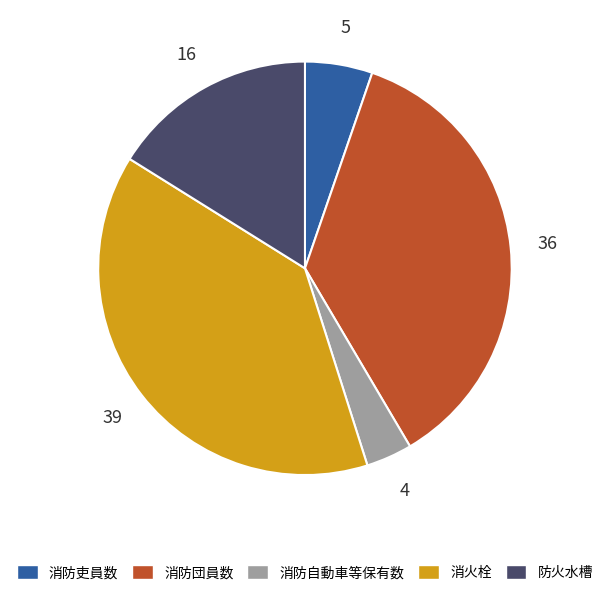

Rank the categories by value from lowest to highest.

消防自動車等保有数, 消防吏員数, 防火水槽, 消防団員数, 消火栓